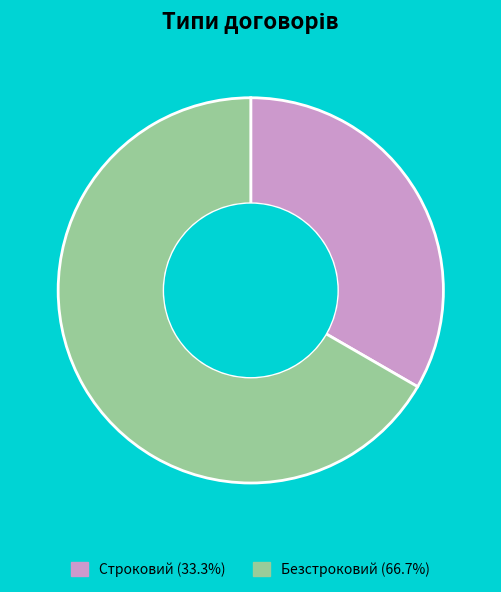

Which category has the smallest portion of the pie?

Строковий